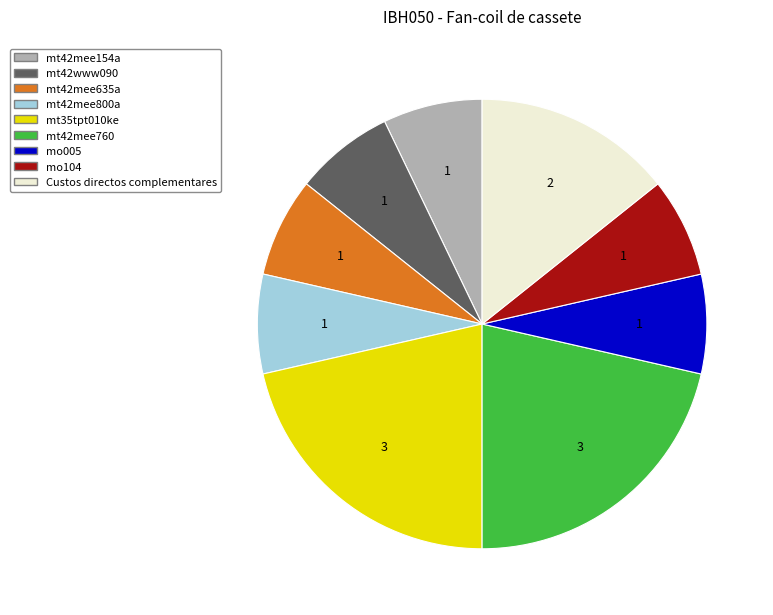

What is the ratio of the value at mt42mee800a to the value at mo005?

1.0